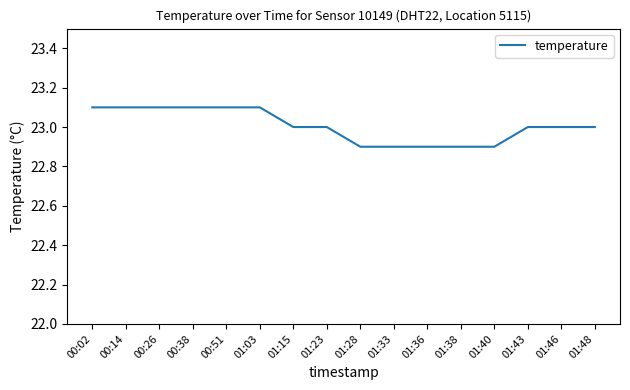

True or false: the data shows 22.9 at 01:36.

True